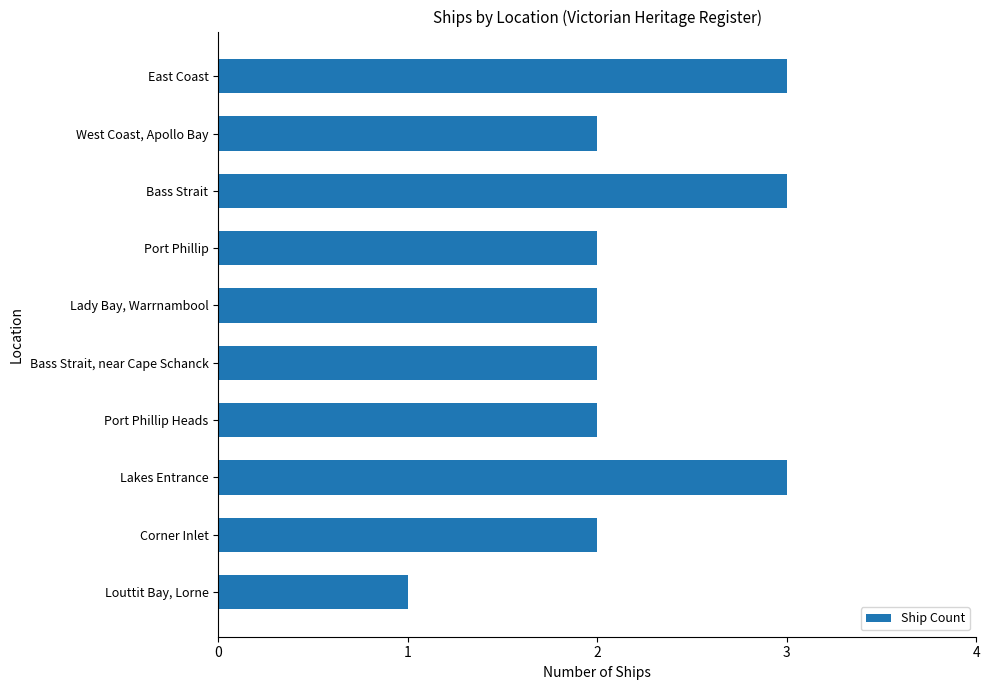

What is the value of the 4th bar from the top?

2